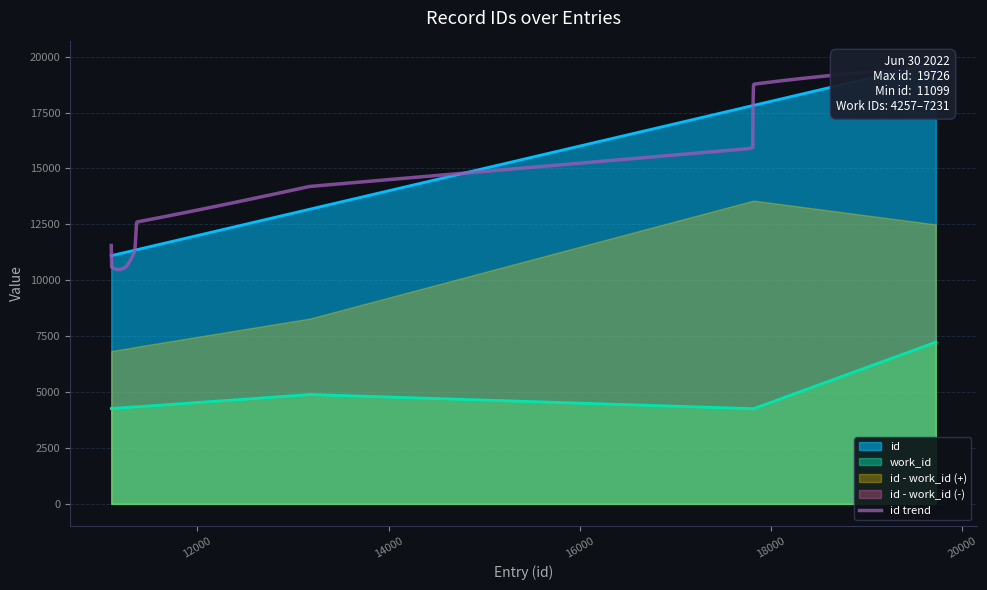

The value of work_id at 11099 is 6988. True or false?

False